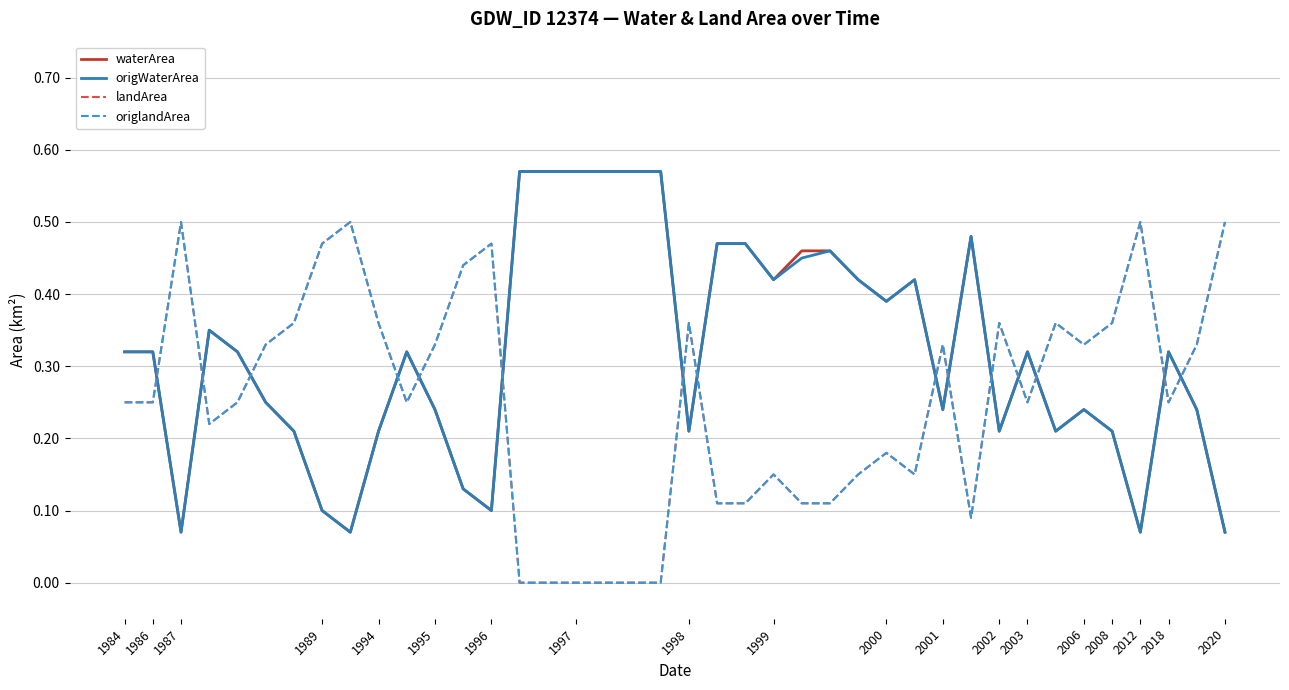

Does the chart have visible grid lines?

Yes